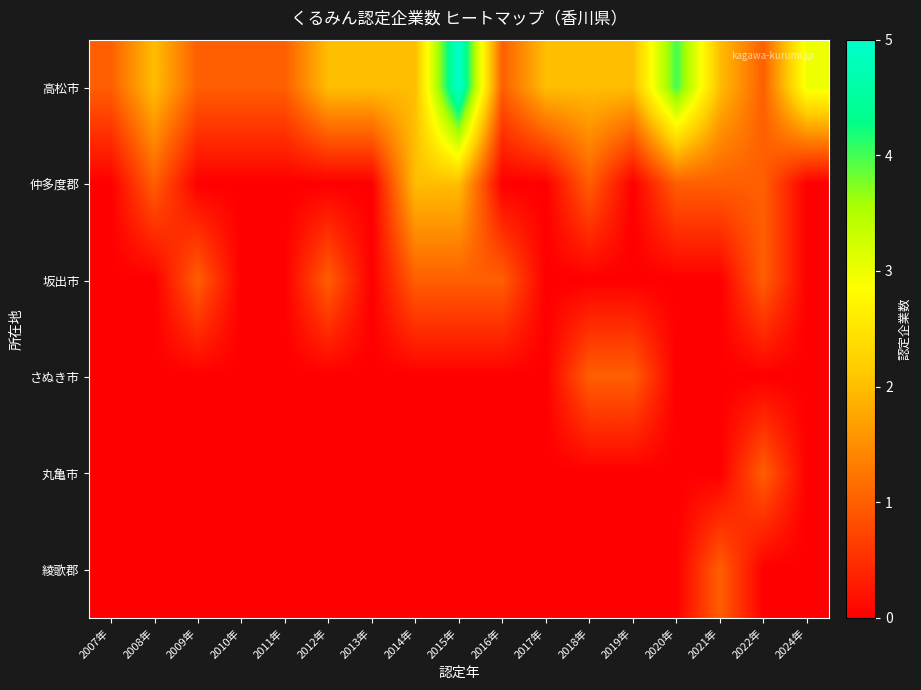

How many data points does each series have?

17